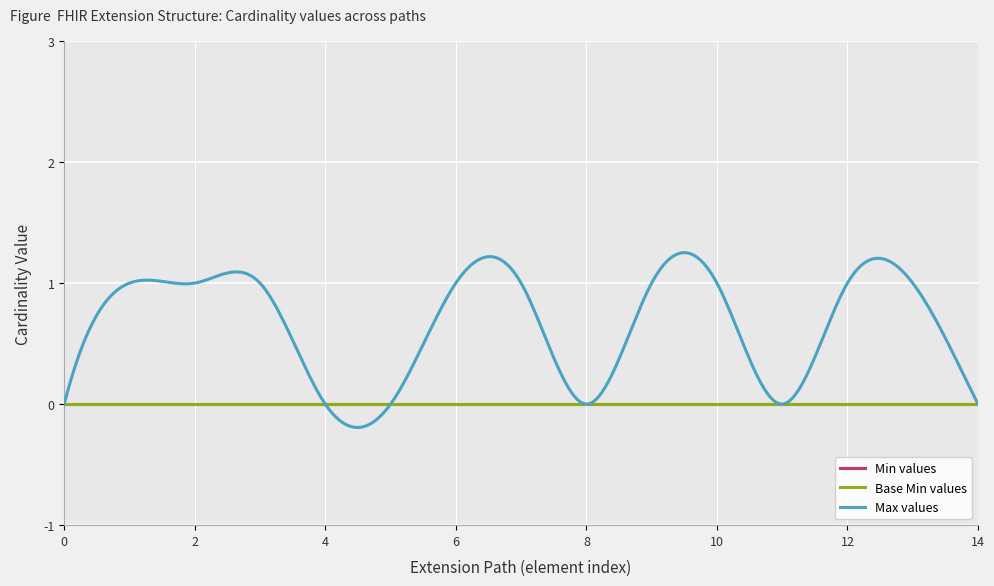

Does the chart have visible grid lines?

Yes